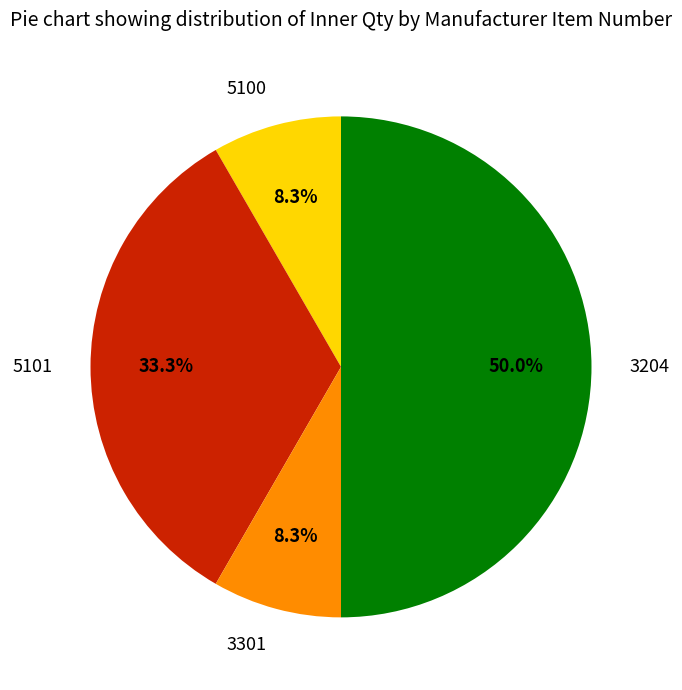

Count the number of slices in the pie.

4